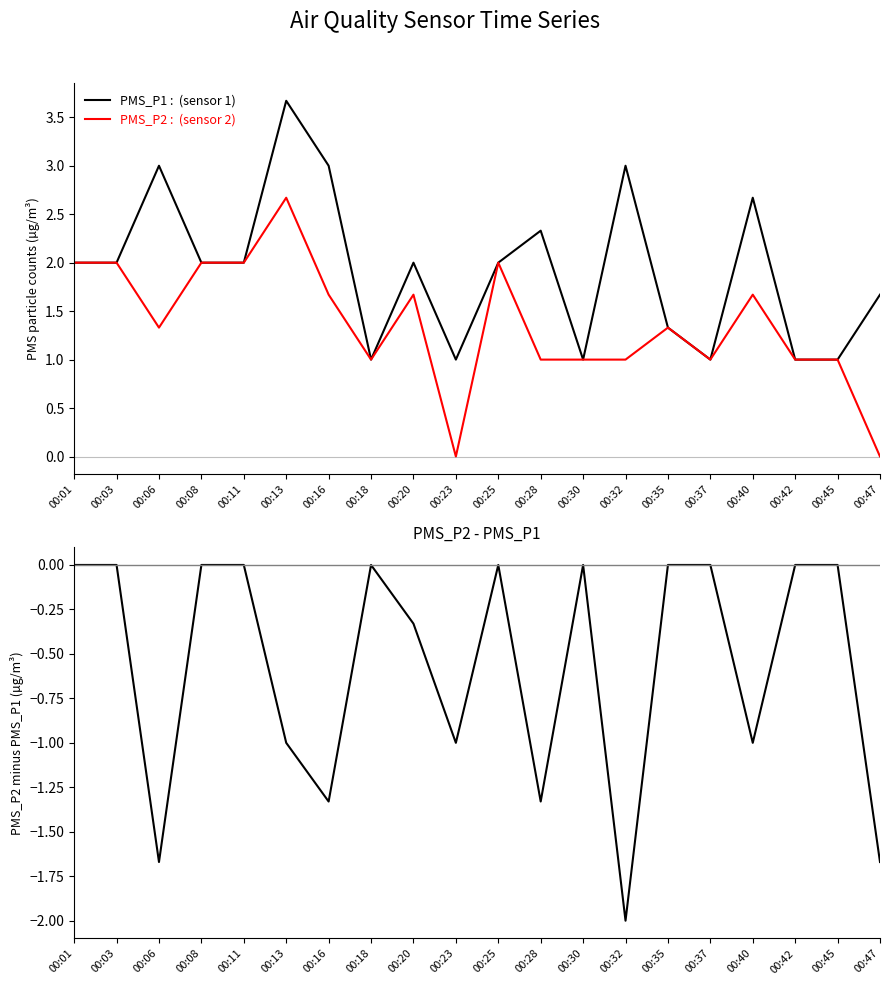

Where is the first local minimum for PMS_P2?

00:06